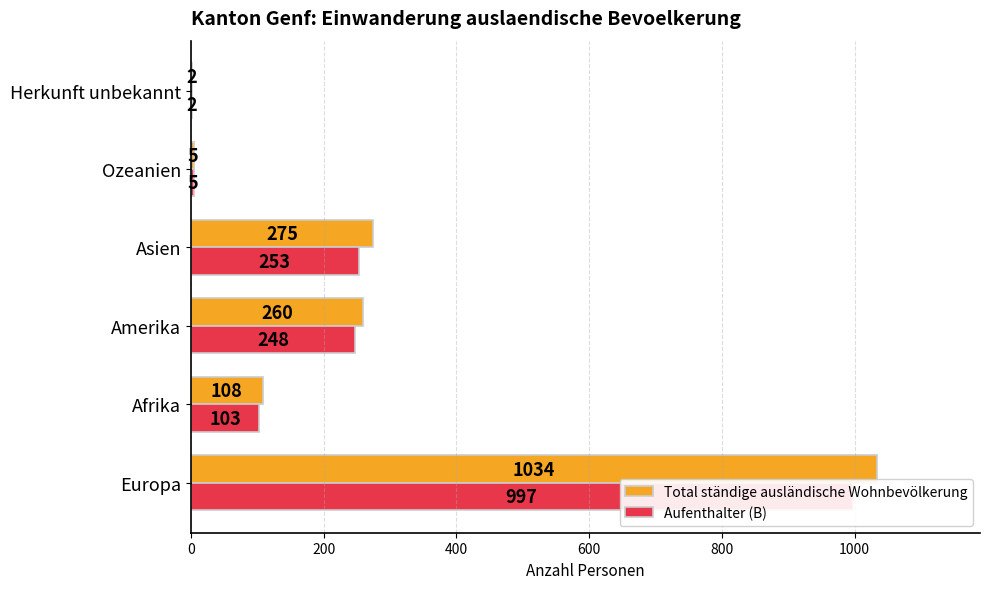

True or false: Aufenthalter (B) has a value of 997 at Europa.

True